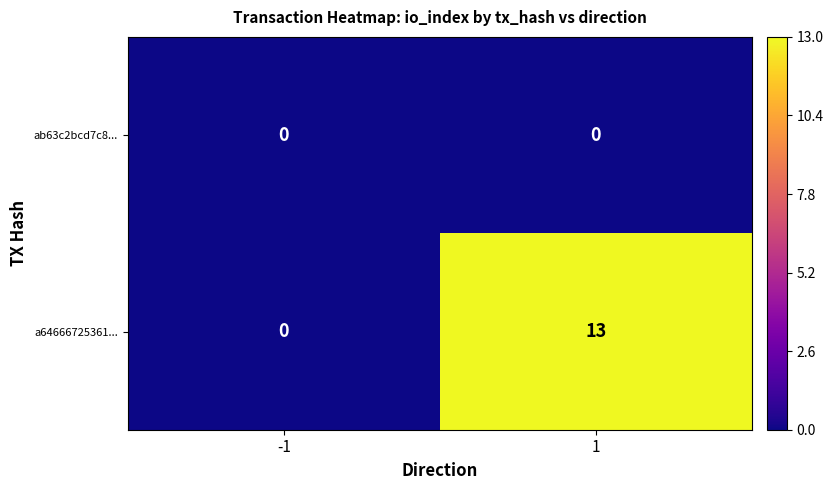

Which category has the highest value across all series?

1